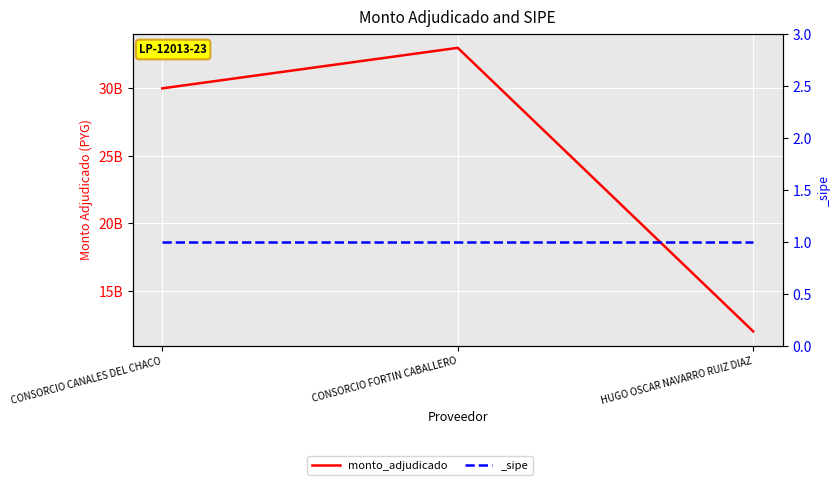

How many categories are shown in the chart?

3